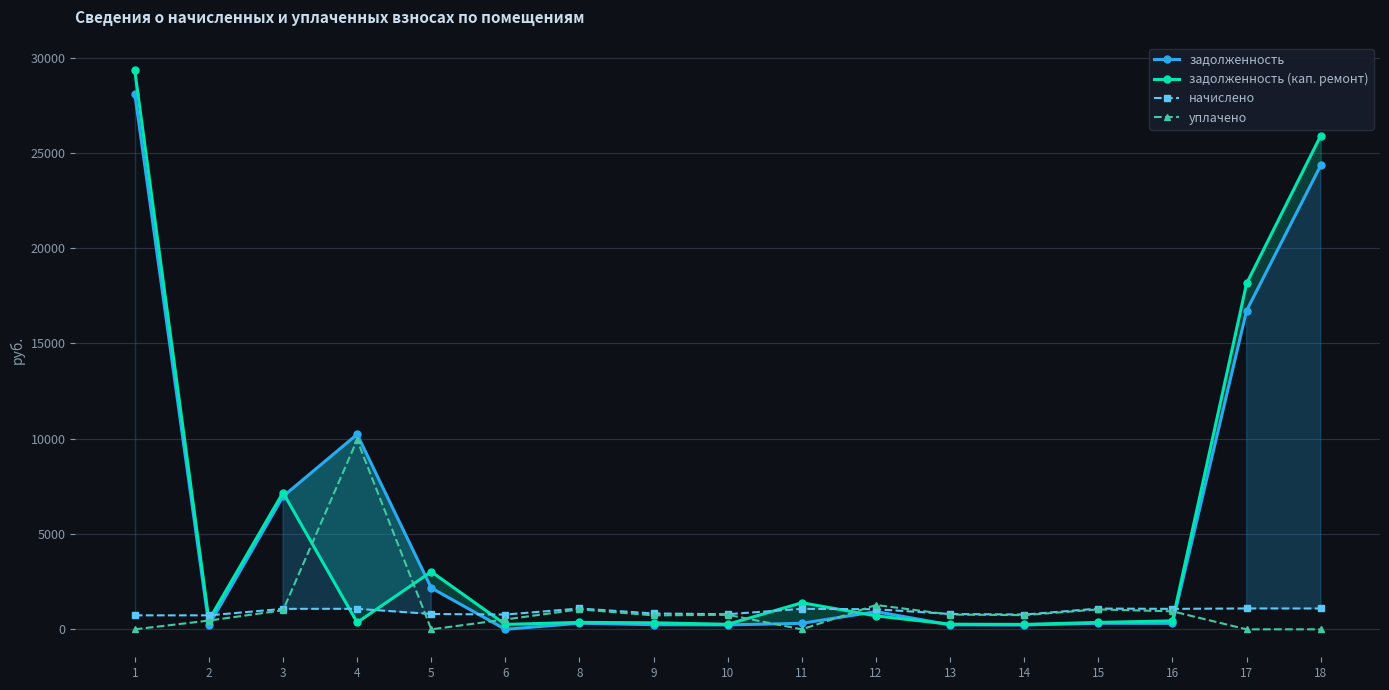

Reading right to left, extract all data points from this chart.

задолженность: 18=24344.1	17=16724.5	16=315.0	15=319.9	14=227.6	13=236.7	12=929.5	11=315.8	10=233.1	9=244.0	8=321.1	6=0.0	5=2172.2	4=10233.0	3=6974.8	2=215.5	1=28108.5
задолженность (кап. ремонт): 18=25900.5	17=18148.6	16=443.7	15=363.1	14=258.4	13=268.7	12=706.8	11=1394.8	10=264.6	9=343.0	8=364.5	6=258.4	5=3023.3	4=358.8	3=7176.1	2=489.2	1=29330.1
начислено: 18=1093.4	17=1095.5	16=1072.8	15=1089.3	14=775.1	13=806.1	12=1054.2	11=1074.8	10=793.7	9=830.9	8=1093.4	6=775.1	5=806.1	4=1076.9	3=1074.6	2=733.8	1=734.2
уплачено: 18=0.0	17=0.0	16=944.1	15=1046.1	14=744.4	13=774.1	12=1277.6	11=0.0	10=762.2	9=732.0	8=1050.1	6=516.8	5=0.0	4=9937.3	3=1000.0	2=460.1	1=0.0